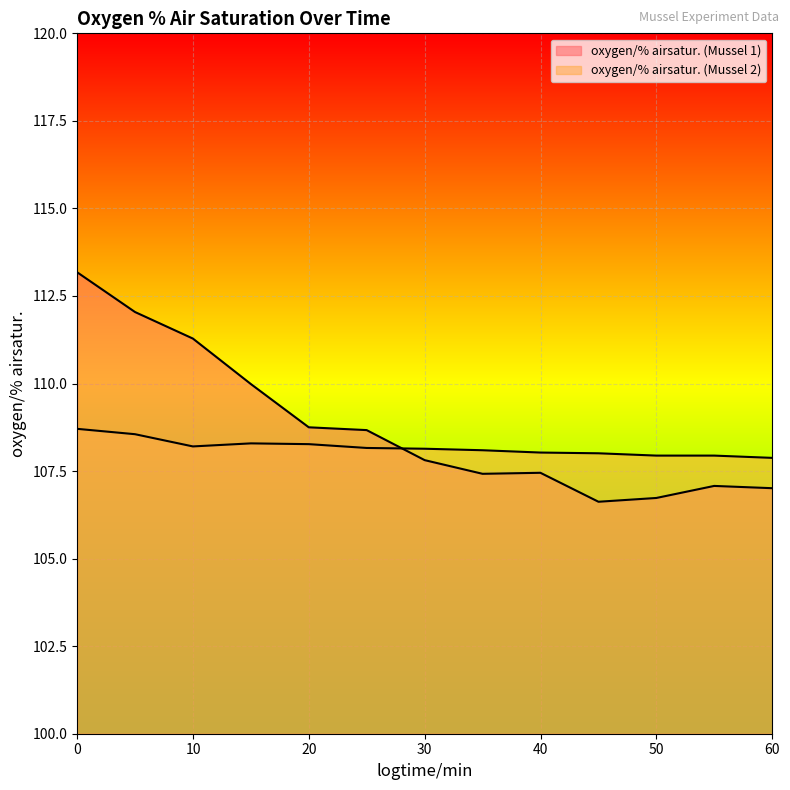

How many lines are shown in the chart?

2